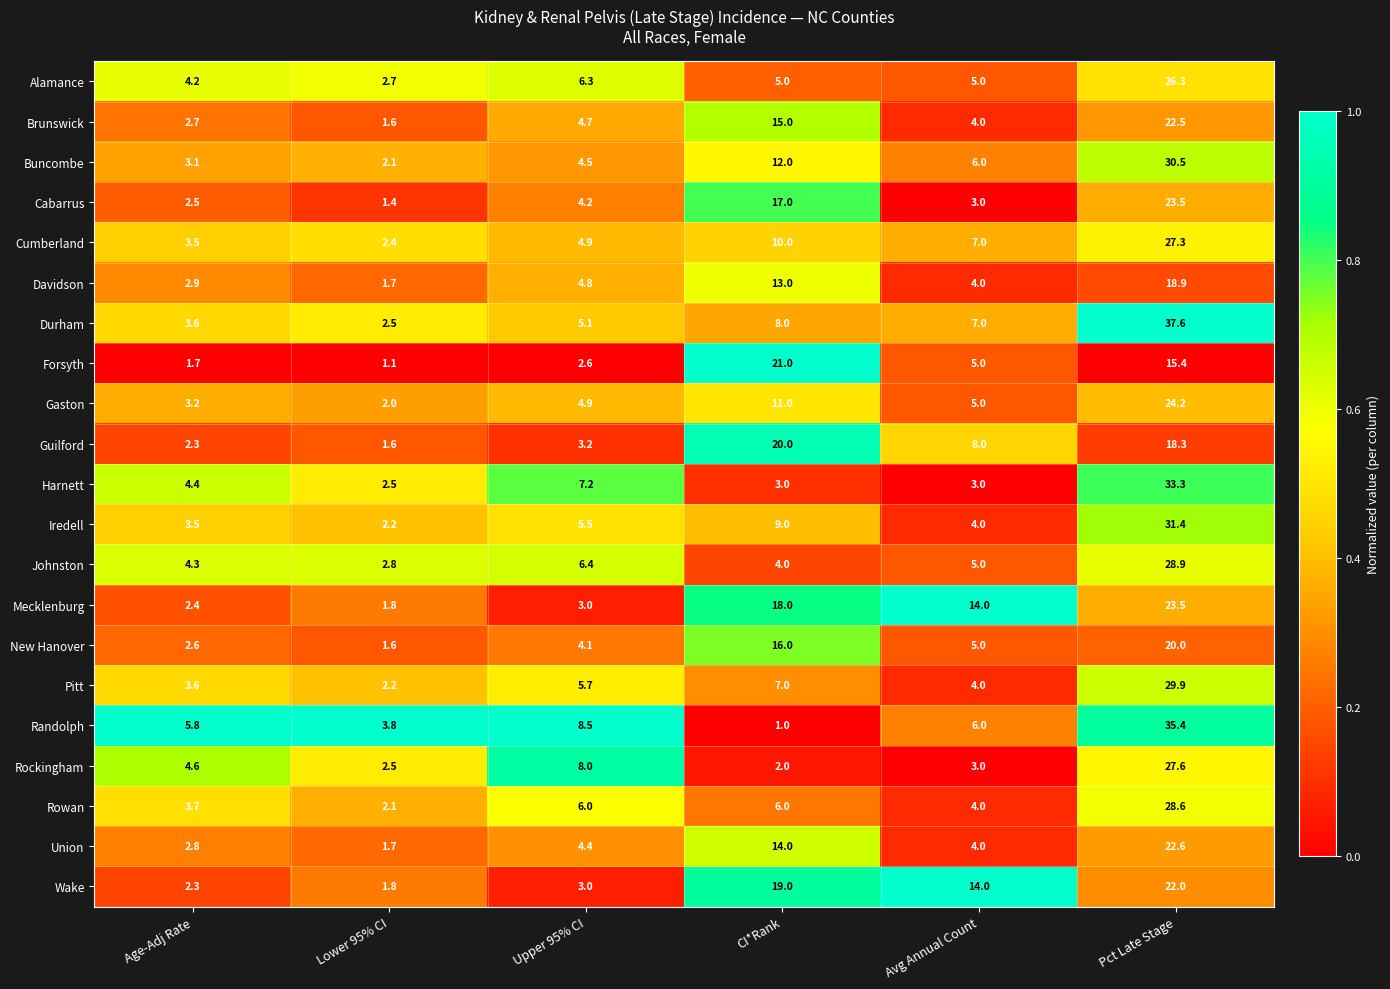

How many categories are shown in the chart?

6